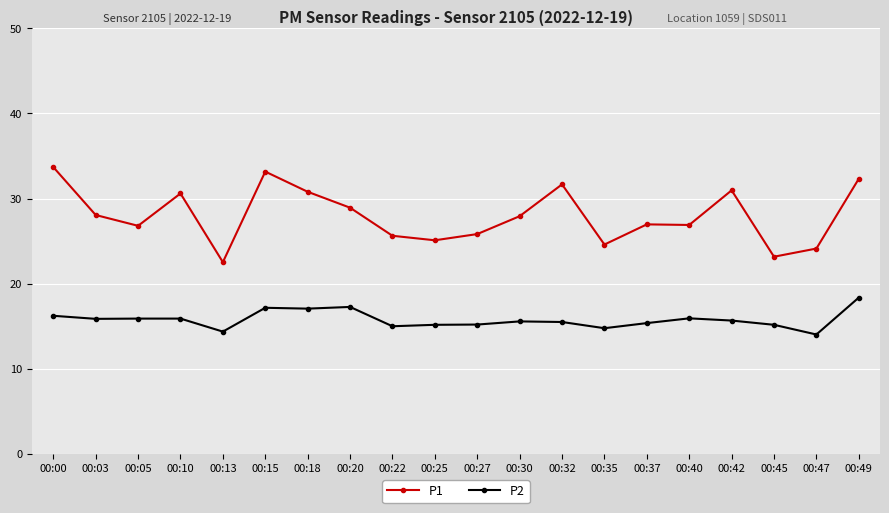

True or false: P1 has a value of 14.2 at 00:40.

False